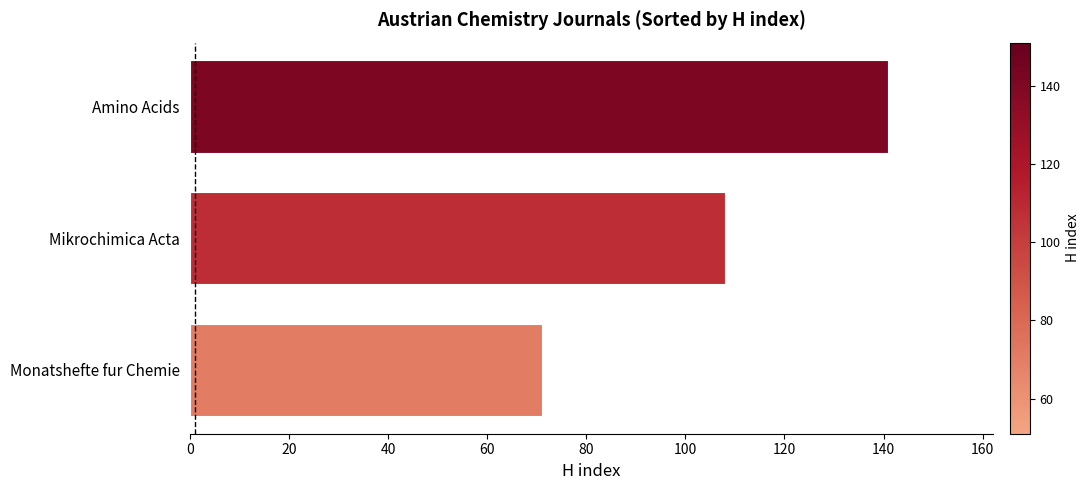

Reading bottom to top, list all the values displayed in this chart.

Monatshefte fur Chemie=71	Mikrochimica Acta=108	Amino Acids=141